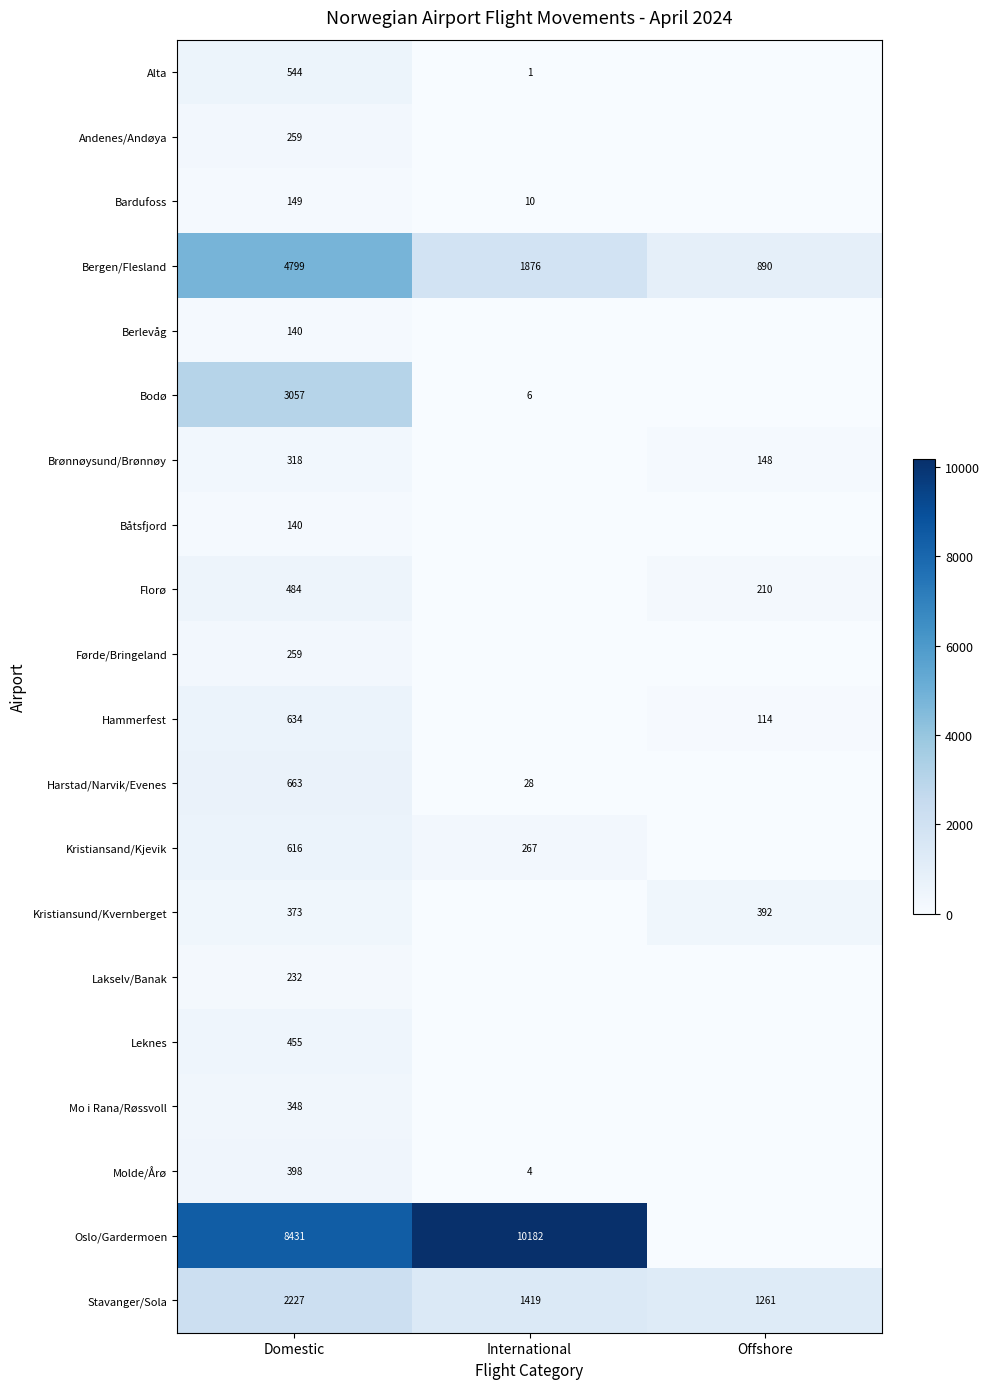

Rank the categories by Båtsfjord value from lowest to highest.

International, Offshore, Domestic